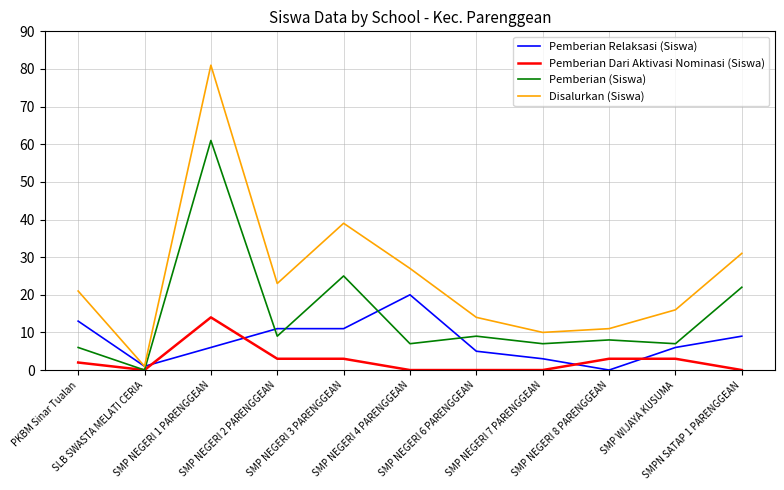

Which series has the widest spread of values?

Disalurkan (Siswa)